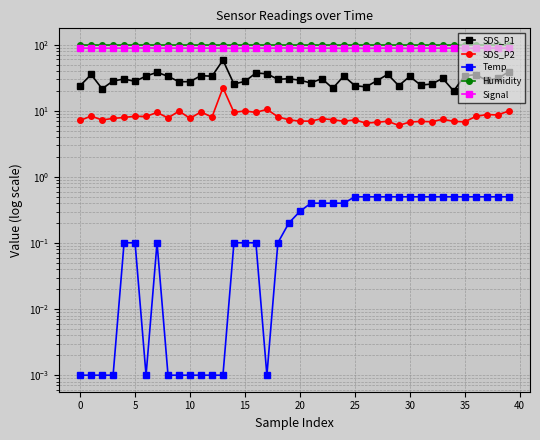

At which label is SDS_P1 closest to 39?

39